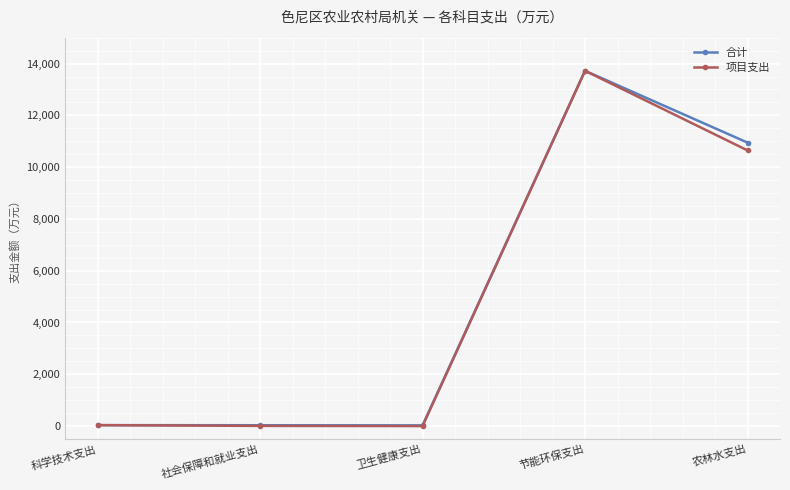

What is the highest value of the 项目支出 series?

13720.7